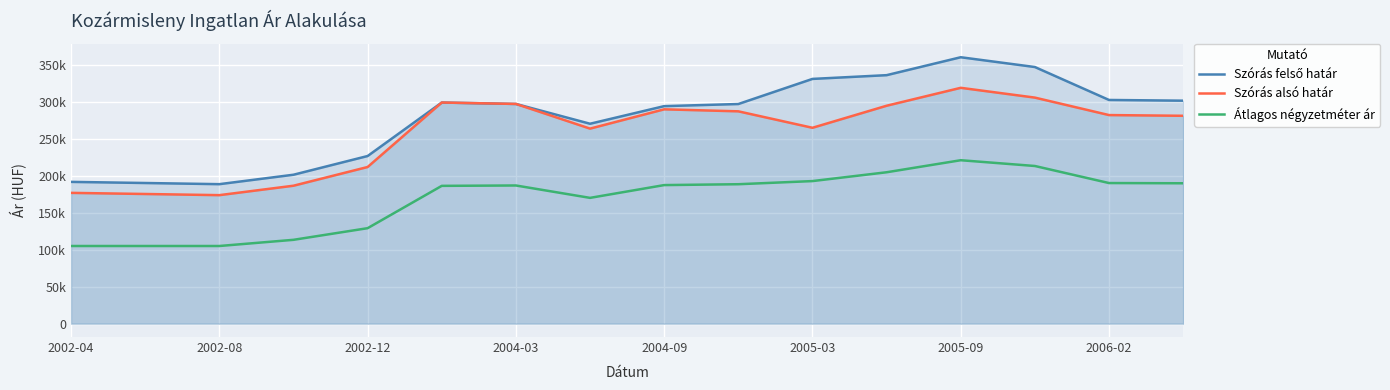

Where does the Átlagos négyzetméter ár series first go above 187781?

9